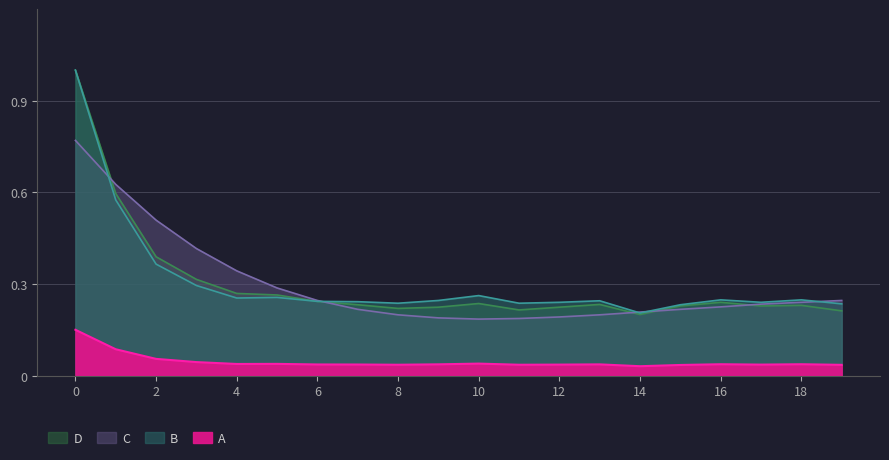

Reading left to right, list all the values displayed in this chart.

acf_shown: 0=1.0	1=0.6	2=0.4	3=0.3	4=0.3	5=0.3	6=0.2	7=0.2	8=0.2	9=0.2	10=0.3	11=0.2	12=0.2	13=0.2	14=0.2	15=0.2	16=0.2	17=0.2	18=0.2	19=0.2
acf_shown_smooth: 0=0.8	1=0.6	2=0.5	3=0.4	4=0.3	5=0.3	6=0.2	7=0.2	8=0.2	9=0.2	10=0.2	11=0.2	12=0.2	13=0.2	14=0.2	15=0.2	16=0.2	17=0.2	18=0.2	19=0.2
acf_li: 0=1.0	1=0.6	2=0.4	3=0.3	4=0.3	5=0.3	6=0.2	7=0.2	8=0.2	9=0.2	10=0.2	11=0.2	12=0.2	13=0.2	14=0.2	15=0.2	16=0.2	17=0.2	18=0.2	19=0.2